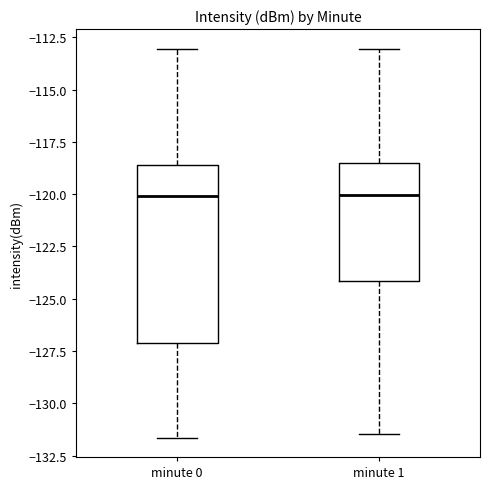

Where does the median line of the box for minute 1 sit on the y-axis? The values are not printed on the chart, so give them approximately, as read against the axis.

-120.0